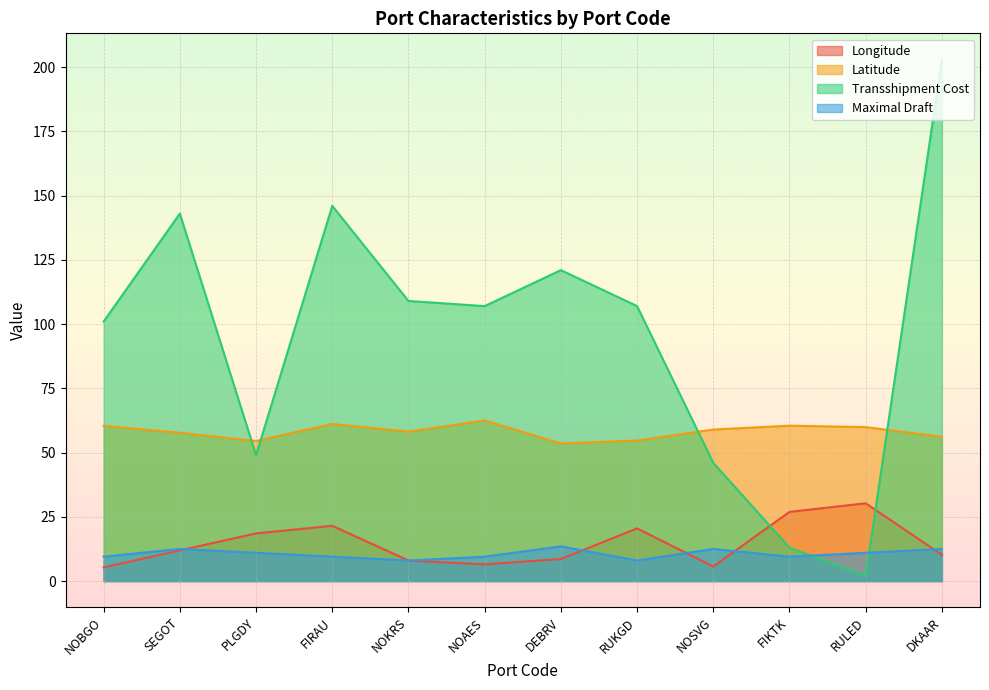

At which category does Longitude reach its first local peak?

FIRAU